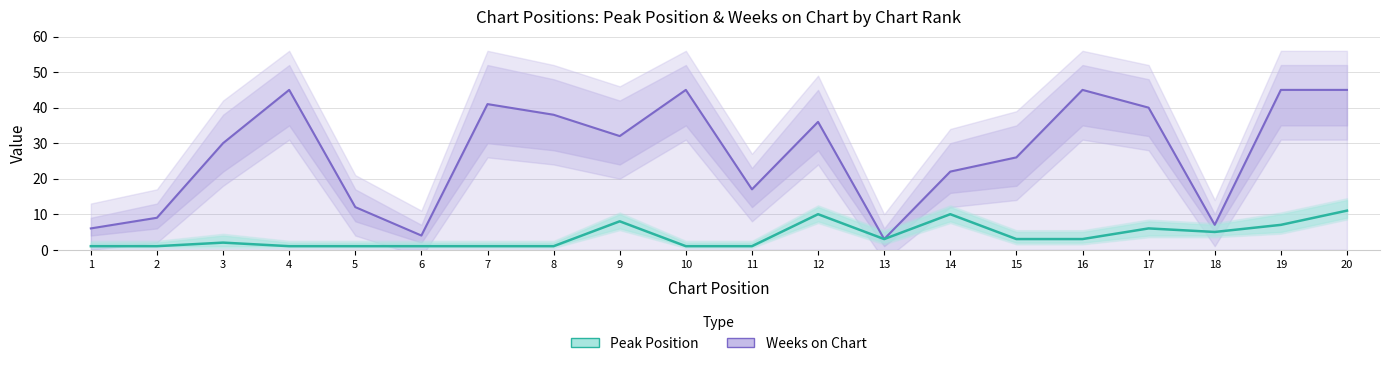

What is the highest value of the Weeks on Chart series?

45